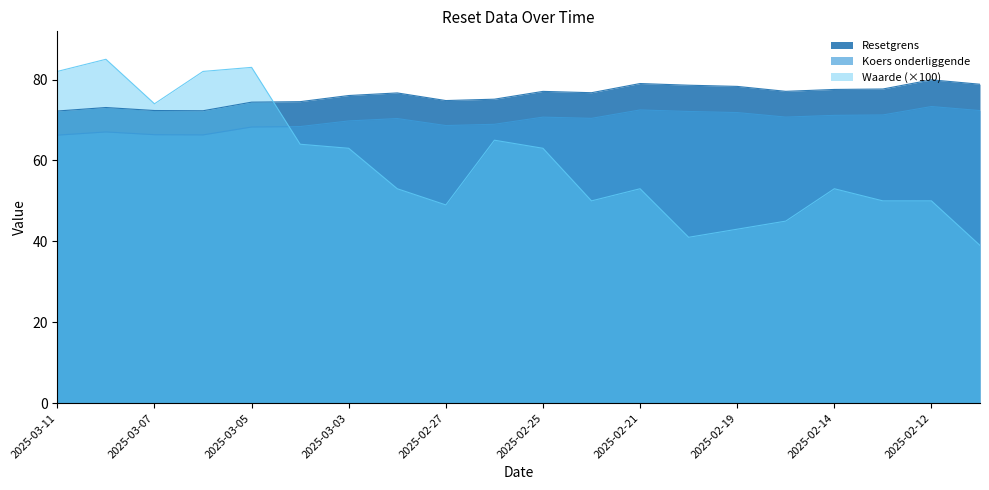

How many intersections are there between Resetgrens and Waarde op laatste reset?

1